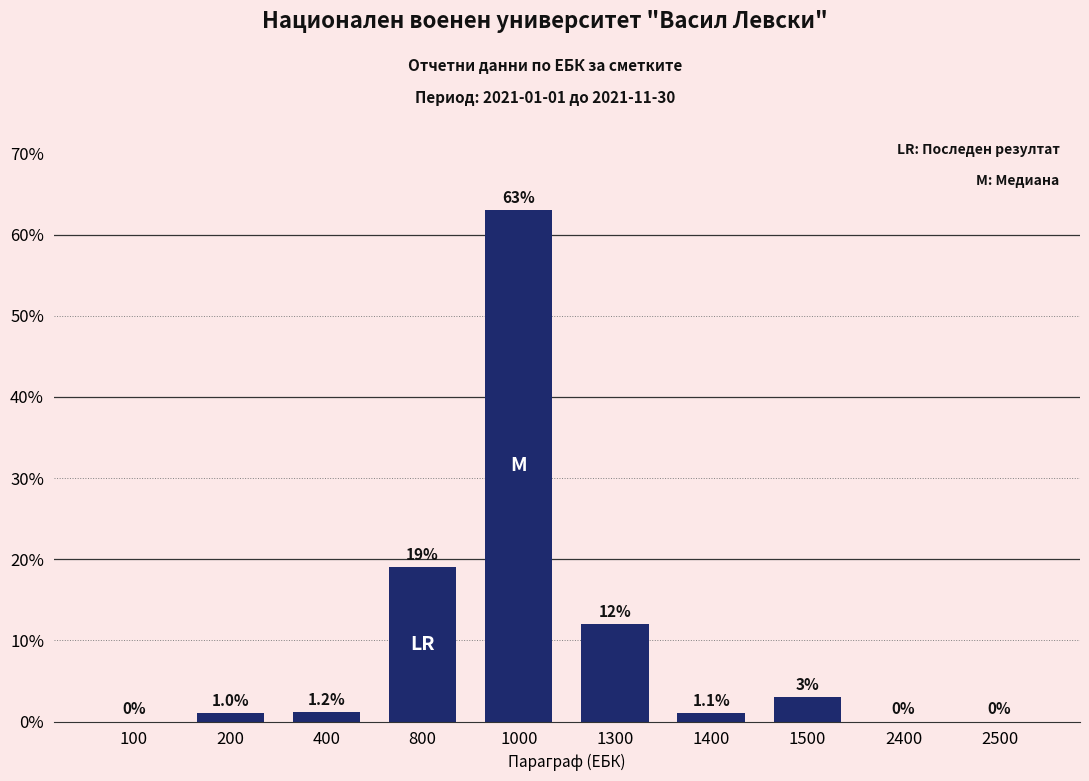

How many data points does each series have?

10